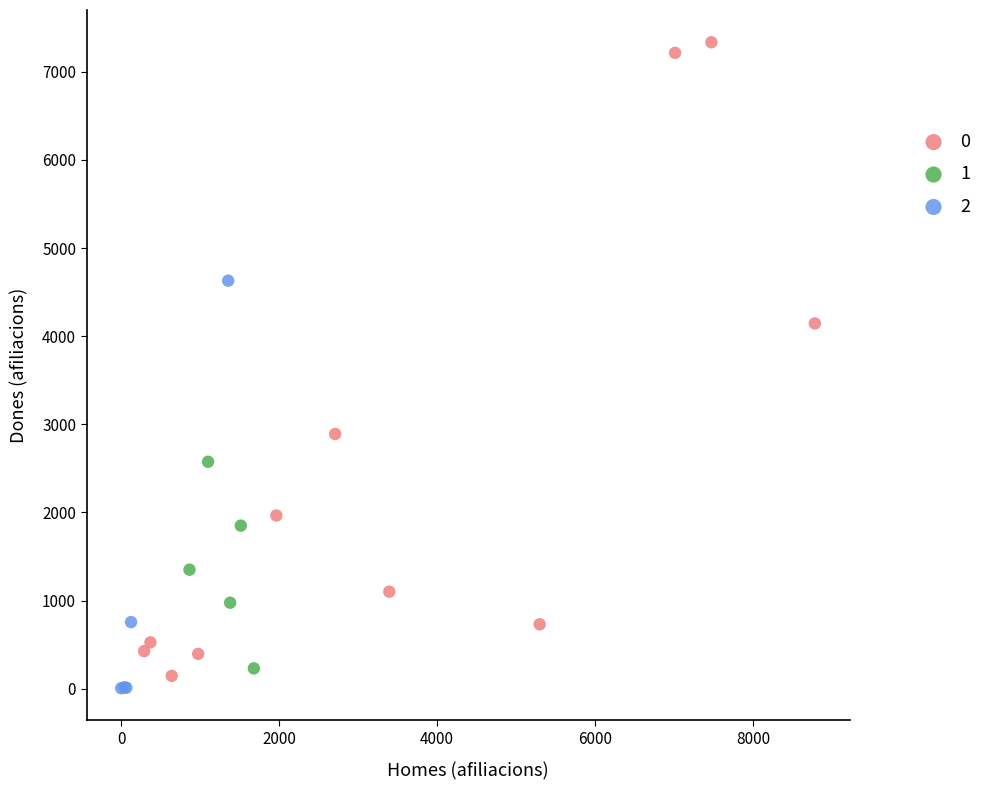

Which series has the widest spread of Y values?

0